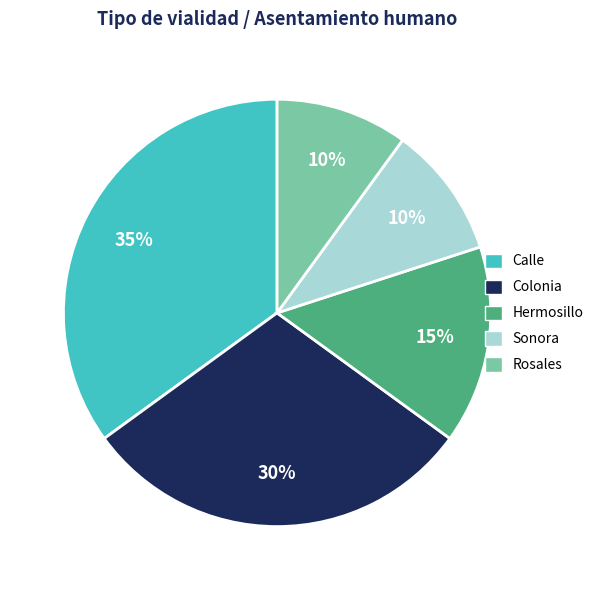

Approximately how many times larger is the value at Hermosillo compared to Calle?

0.4